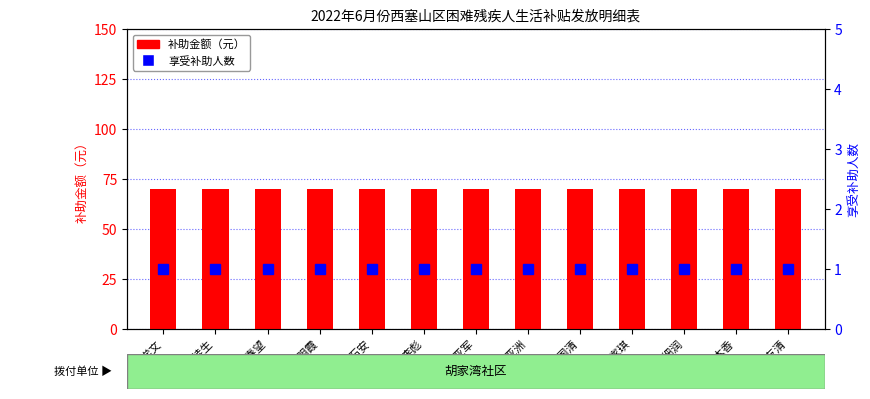

What is the approximate value of 享受补助人数 at 陈石安?

1